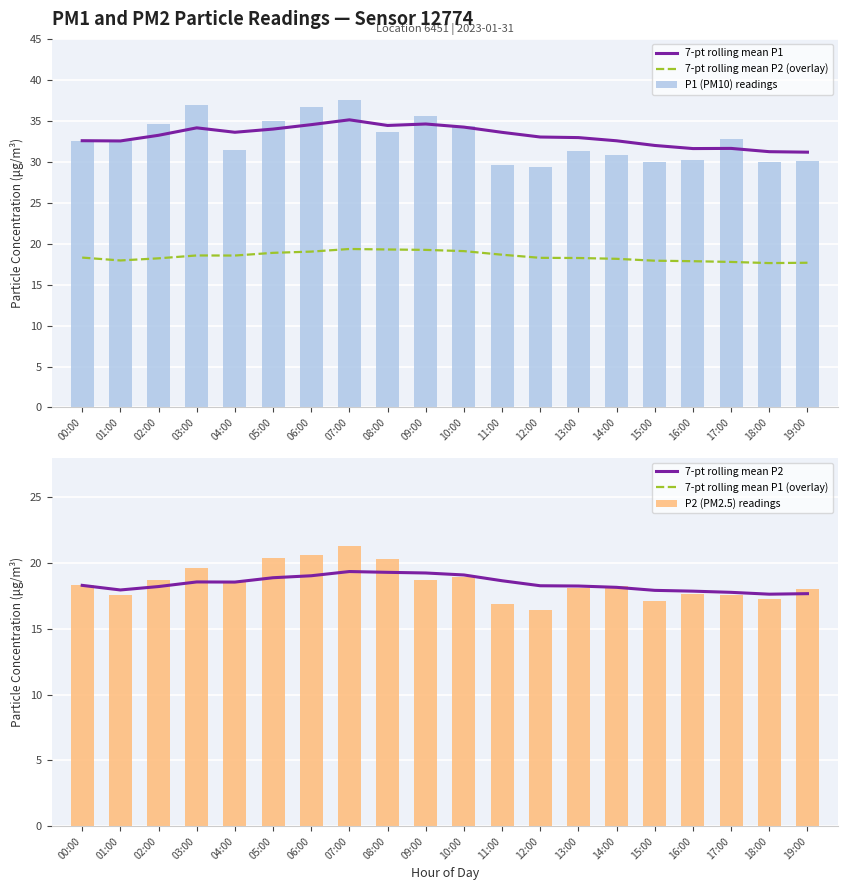

What is the sum of the 7-pt rolling mean P2 (overlay) values at 06:00 and 04:00?

37.6